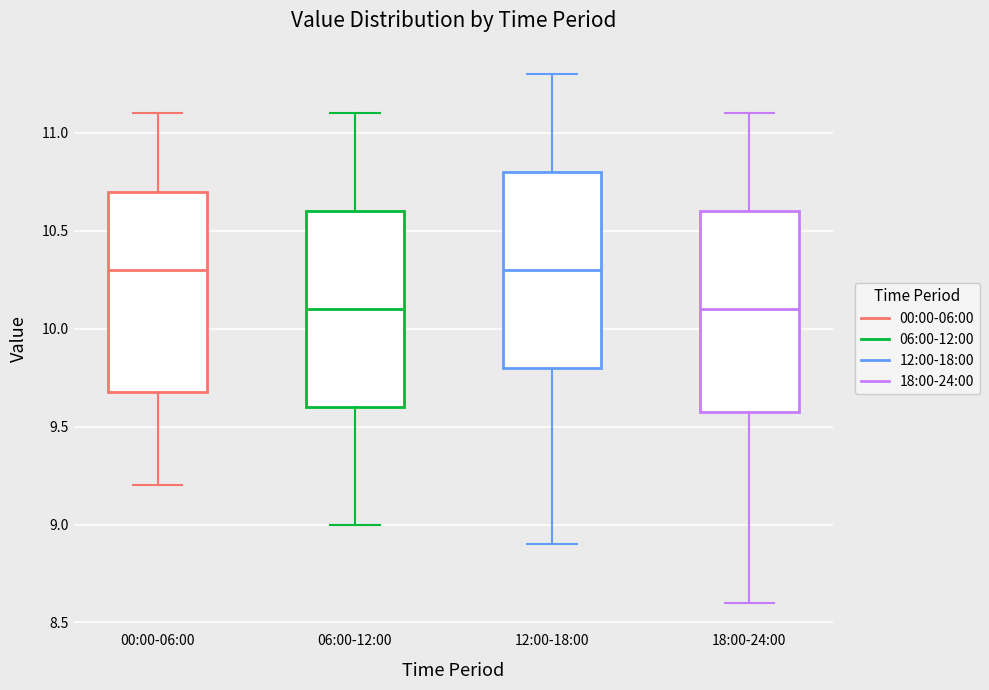

Reading left to right, read every box against the y-axis: the position of its median line, the range the box covers, and the ends of its whiskers. The values are not printed on the chart, so give them approximately, as read against the axis.

00:00-06:00: median 10.3, box 9.7 to 10.7, whiskers 9.2 to 11.1
06:00-12:00: median 10.1, box 9.6 to 10.6, whiskers 9.0 to 11.1
12:00-18:00: median 10.3, box 9.8 to 10.8, whiskers 8.9 to 11.3
18:00-24:00: median 10.1, box 9.6 to 10.6, whiskers 8.6 to 11.1